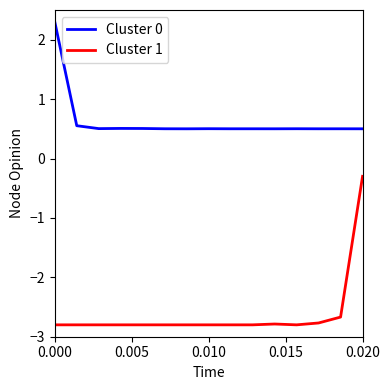

What is the lowest value of the Cluster 0 series?

0.5